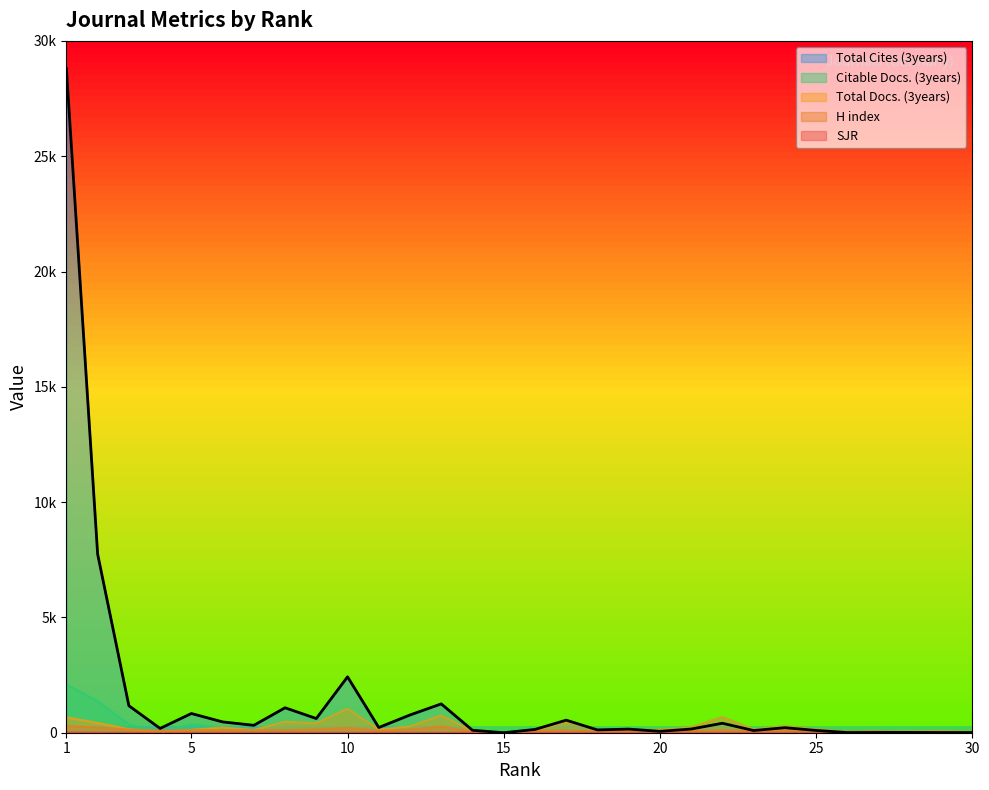

How many values in Total Cites (3years) are above zero?

29